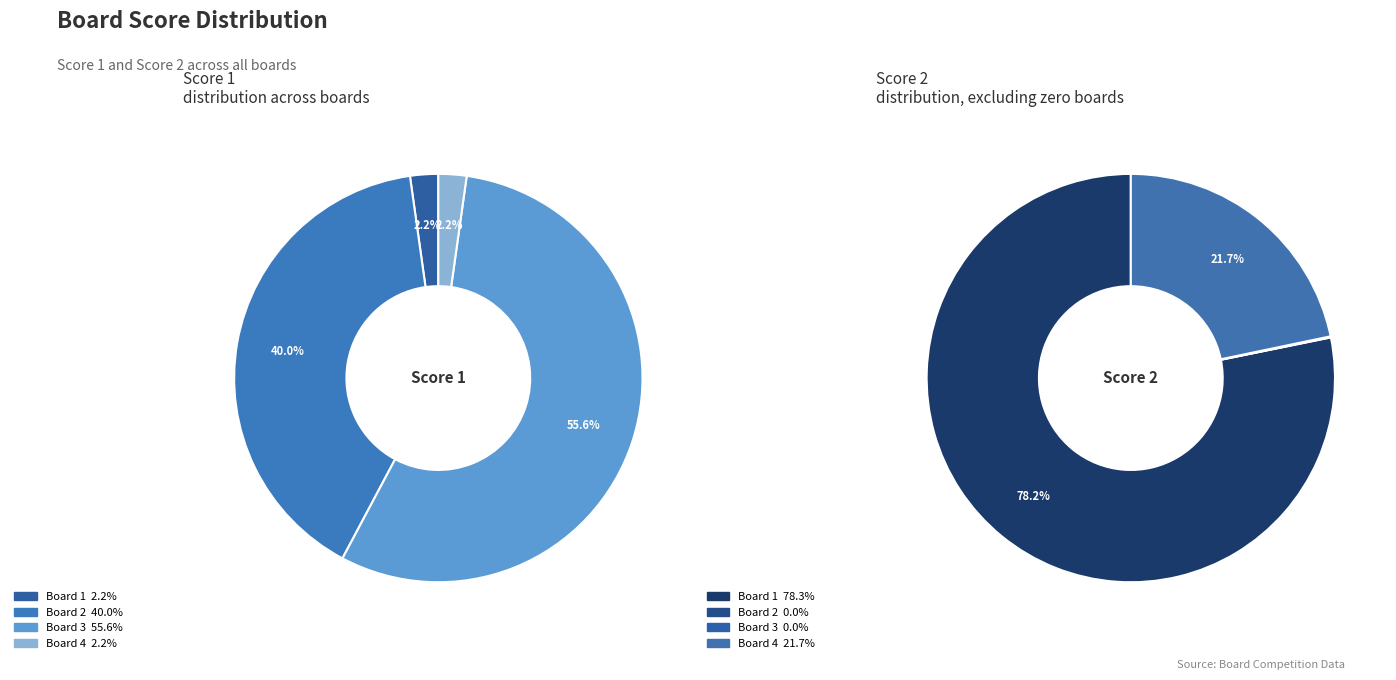

Count the number of slices in the pie.

4